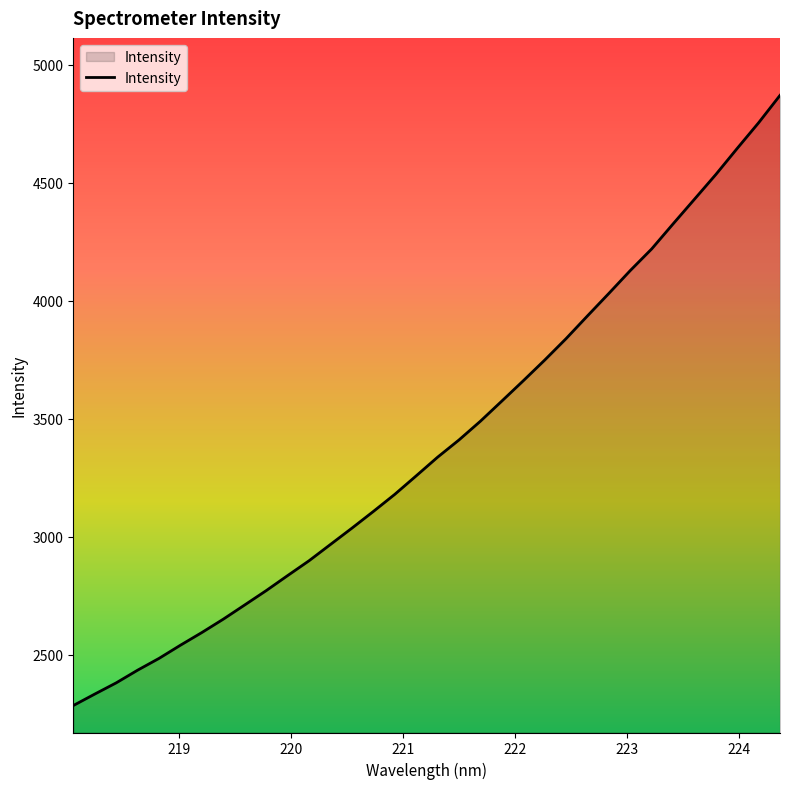

What is the difference between the maximum and minimum values?

2585.7